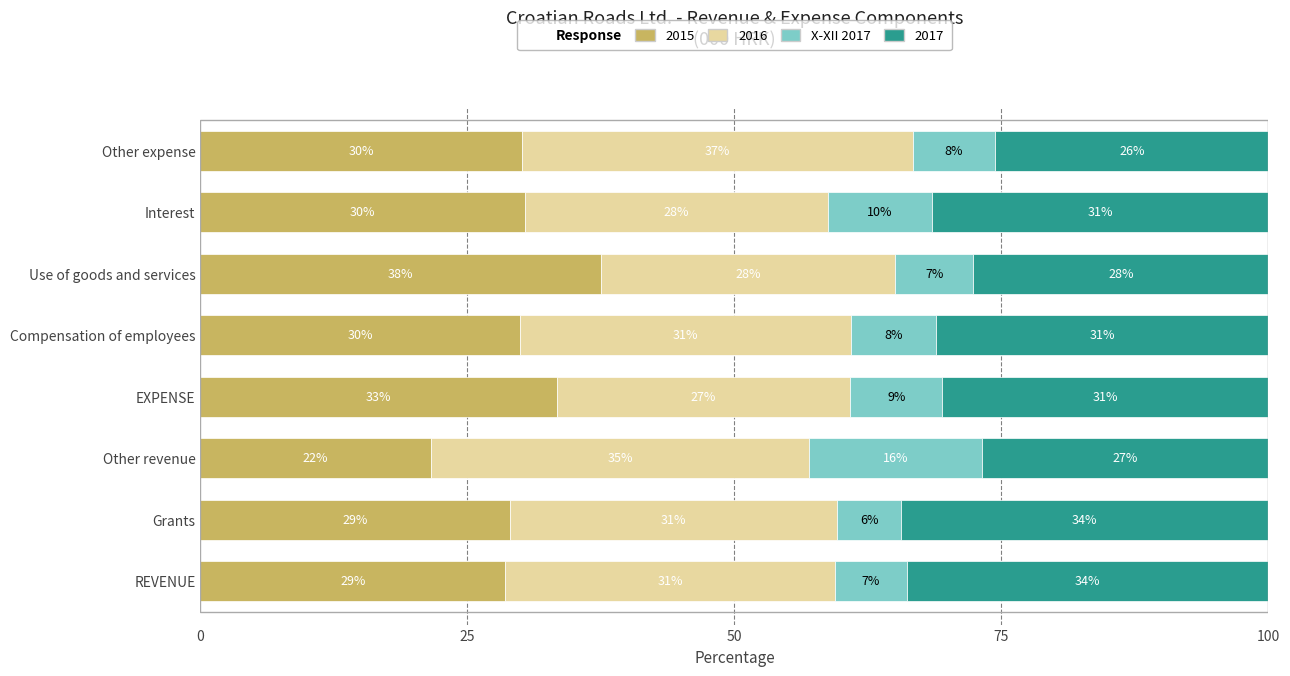

Which category has the lowest value in the 2015 series?

Other revenue